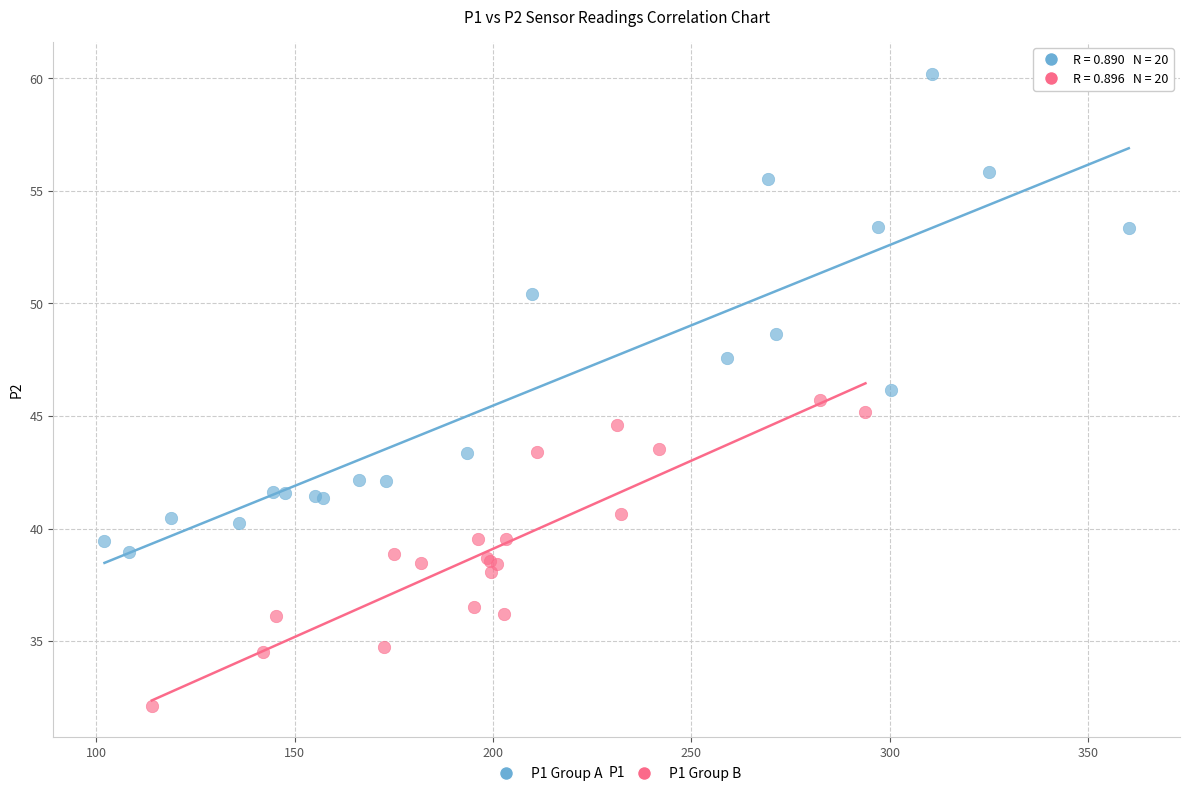

Which series reaches the maximum Y coordinate?

P1 Group A